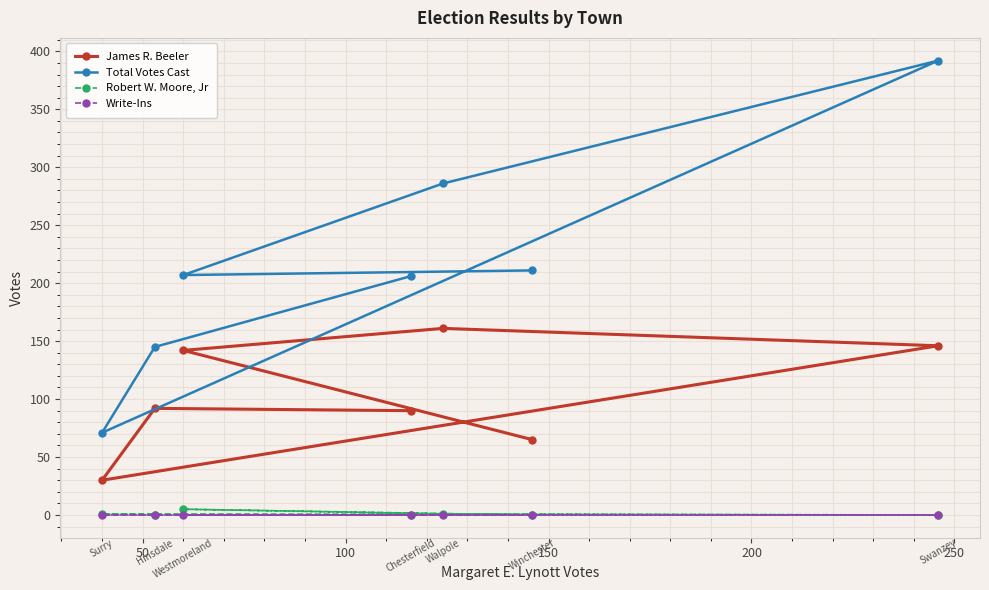

True or false: James R. Beeler and Robert W. Moore, Jr cross at least once.

False